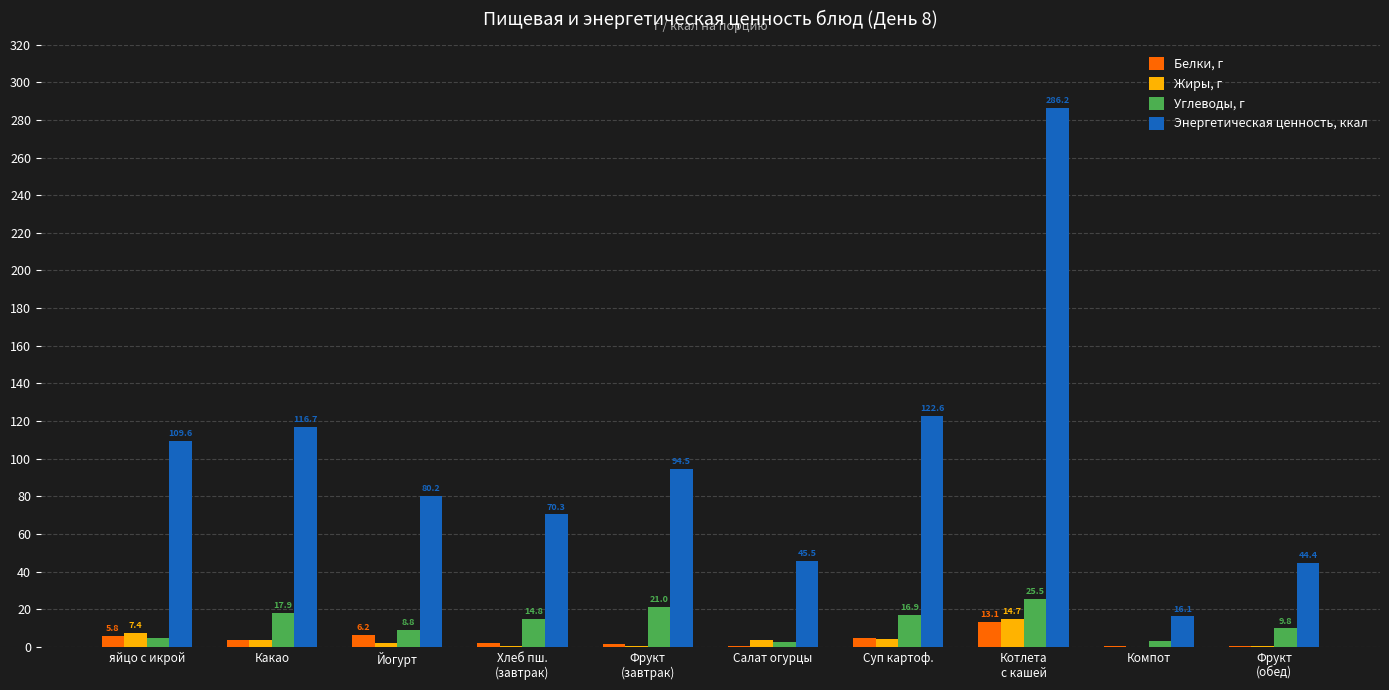

Which series has the largest total across all categories?

Энергетическая ценность, ккал